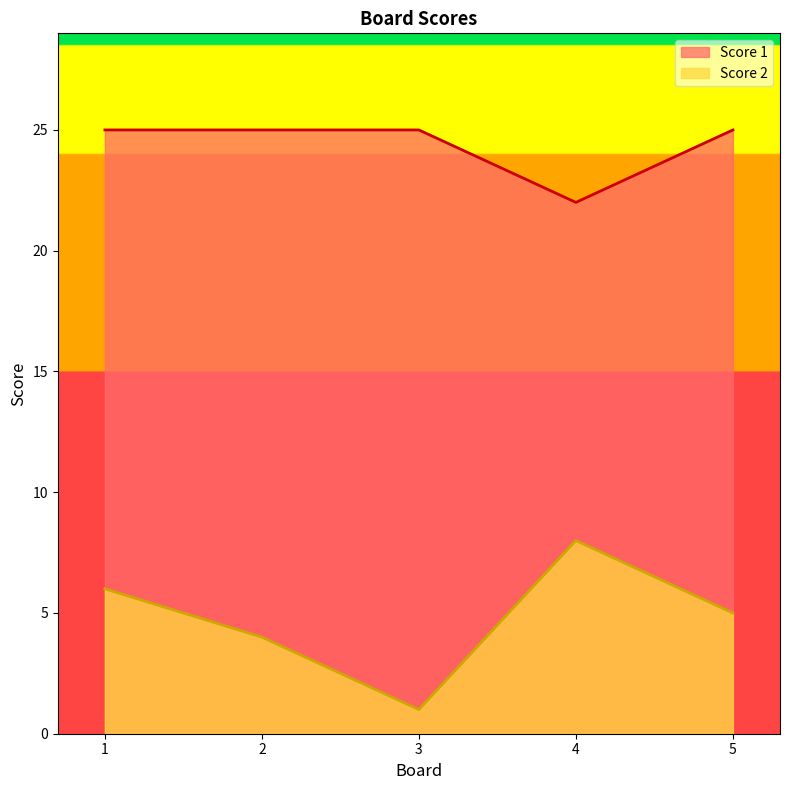

At how many categories does at least one series exceed 11?

5